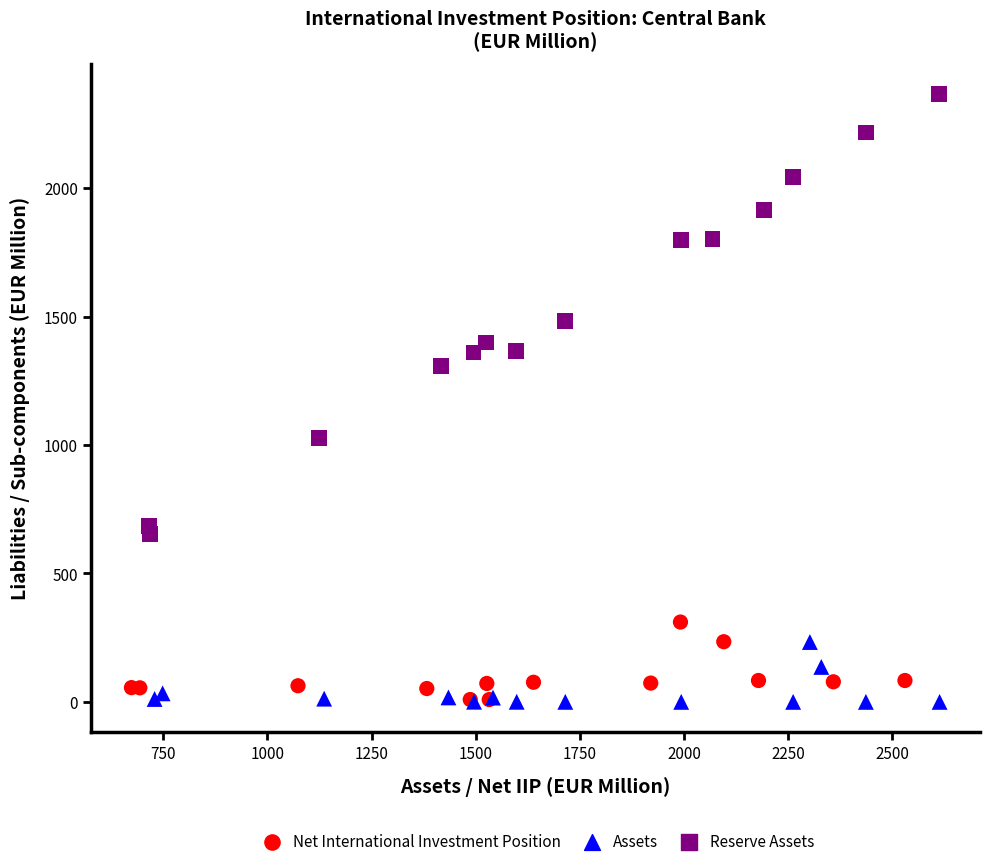

Which series reaches the maximum Y coordinate?

Reserve Assets